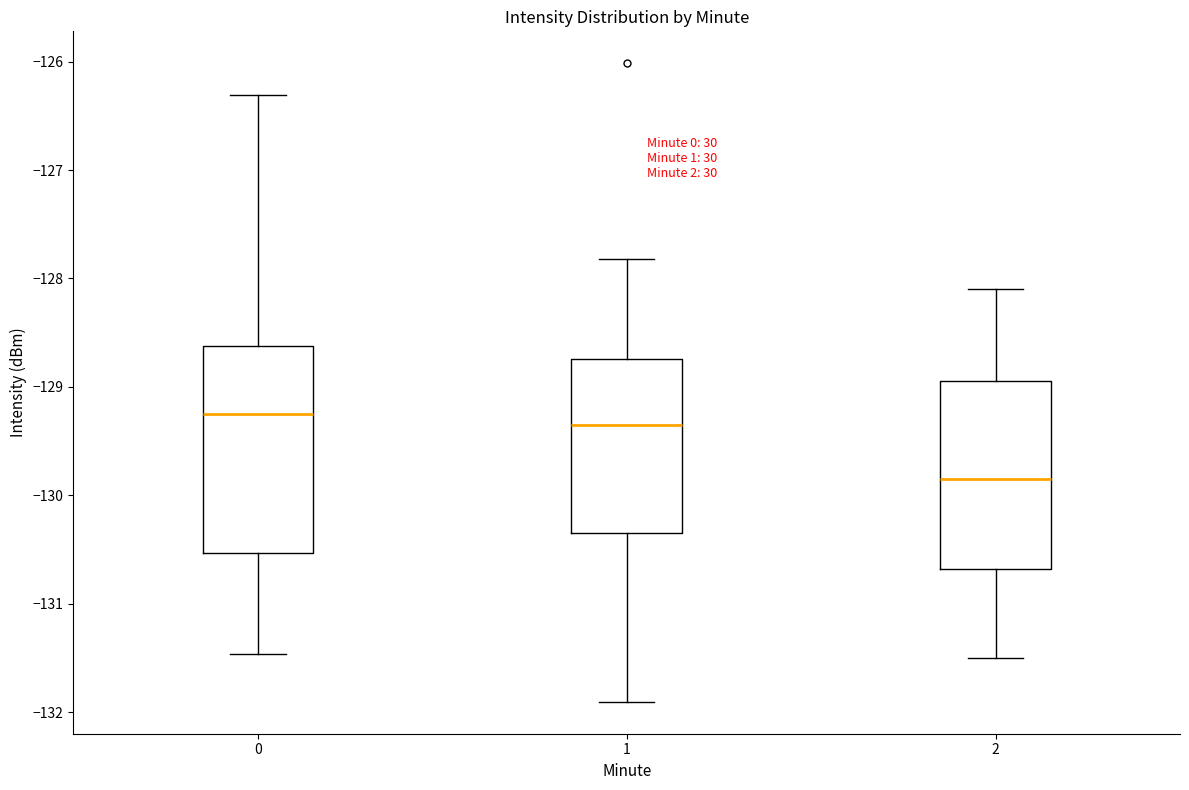

Where does the median line of the box at x = 0 sit on the y-axis? The values are not printed on the chart, so give them approximately, as read against the axis.

-129.2